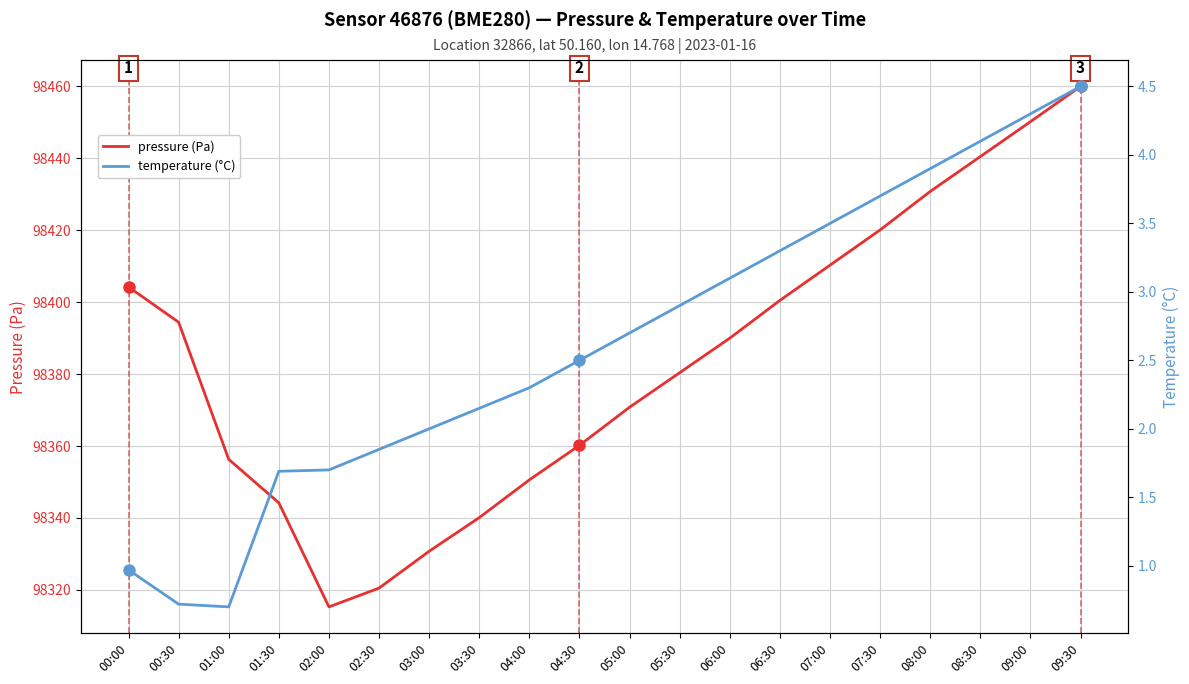

Which series has the largest total across all categories?

pressure (Pa)